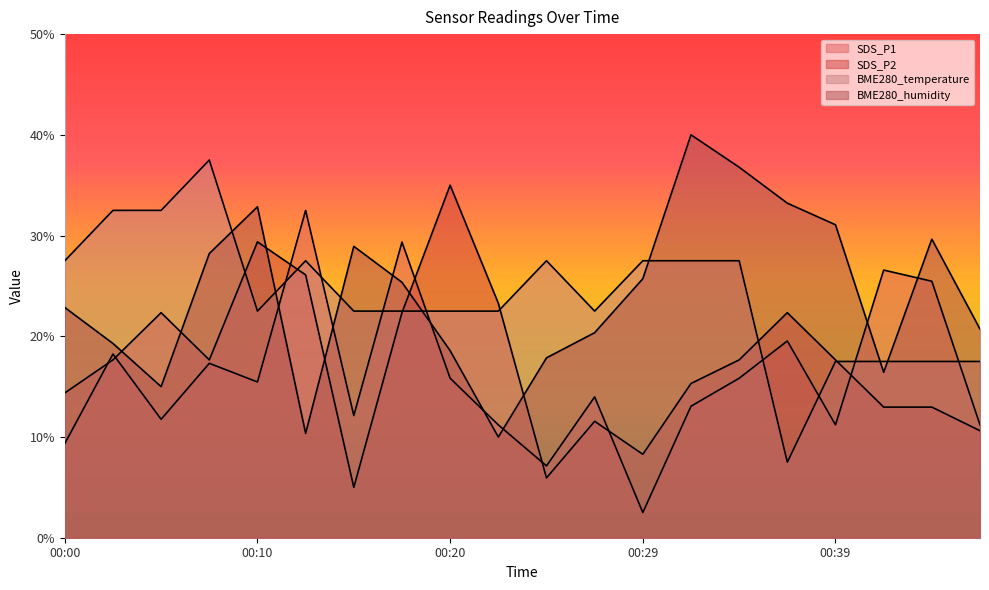

At 00:10, list the series in order from largest to smallest.

BME280_humidity, SDS_P2, BME280_temperature, SDS_P1